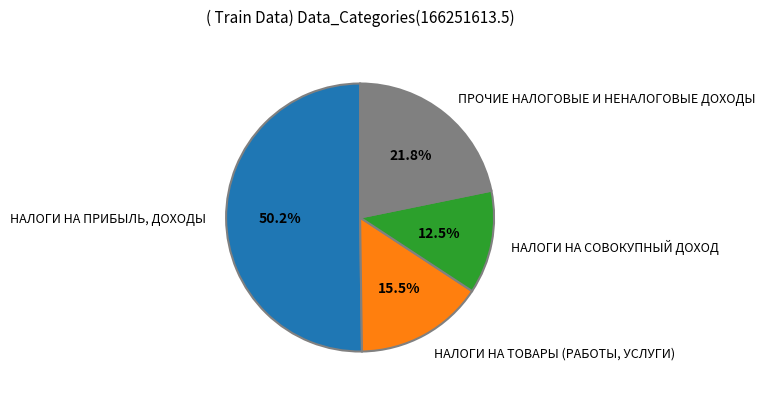

Combined, do НАЛОГИ НА СОВОКУПНЫЙ ДОХОД and ПРОЧИЕ НАЛОГОВЫЕ И НЕНАЛОГОВЫЕ ДОХОДЫ account for over 50%?

No